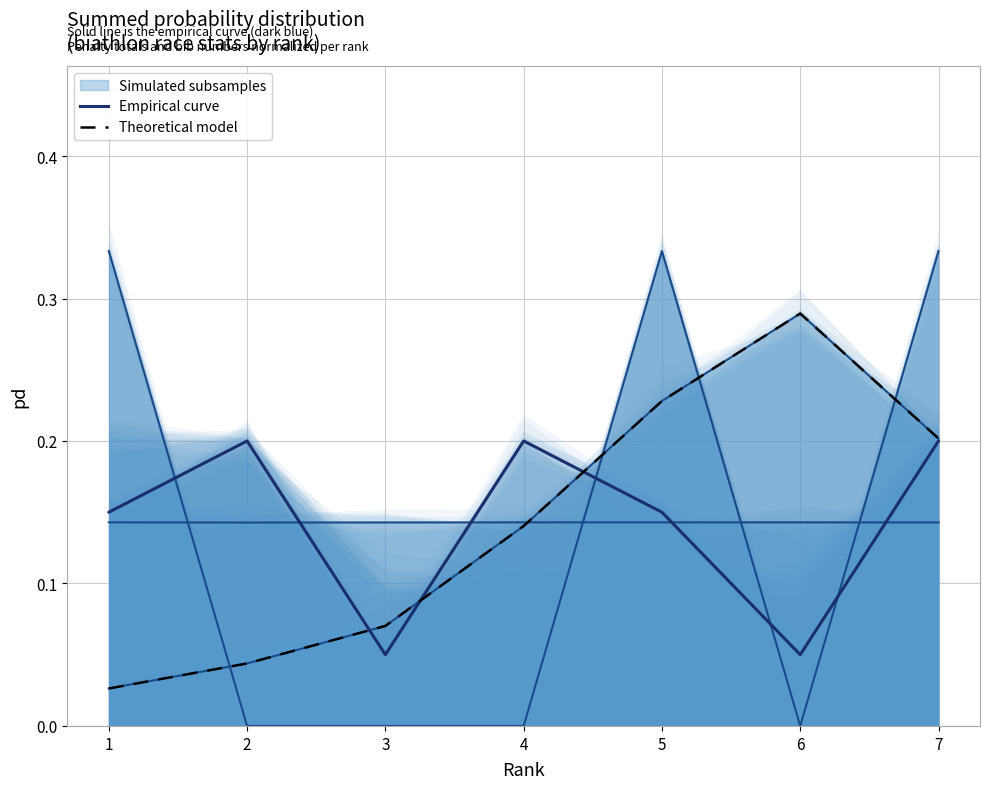

True or false: Empirical curve and Theoretical model intersect in this chart.

True